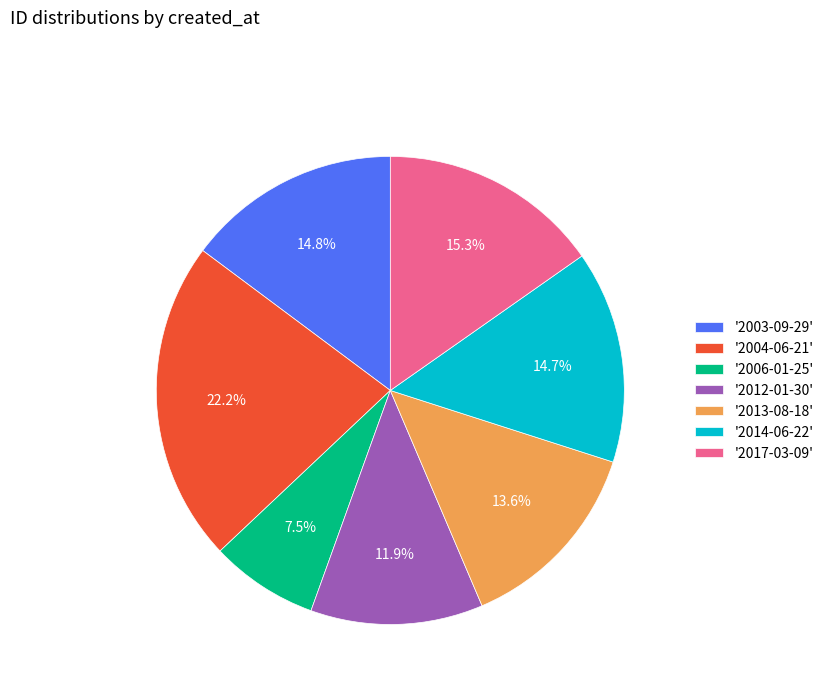

Count the number of slices in the pie.

7